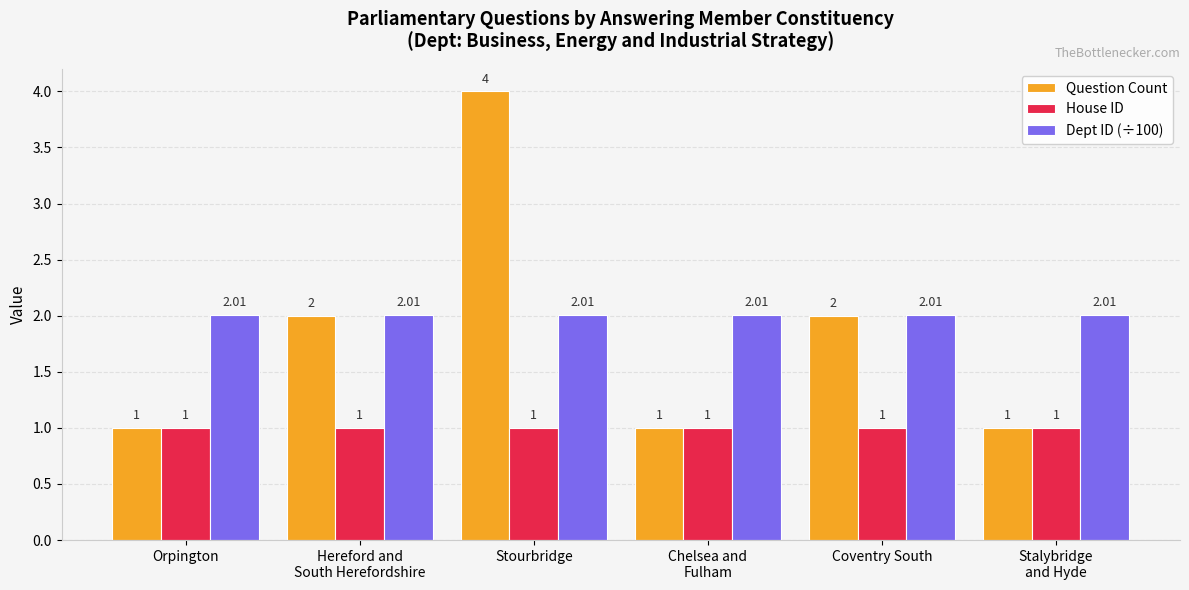

How many bars are there in each group?

3